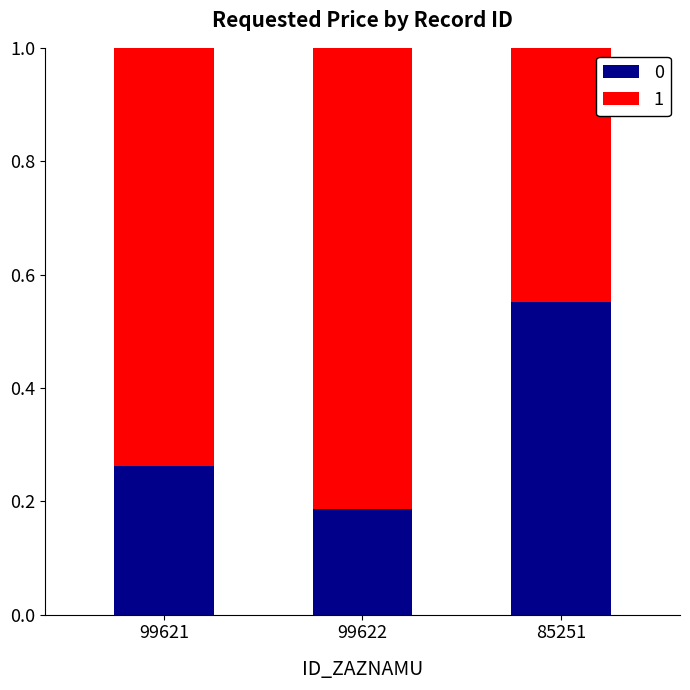

At which label is 0 closest to 0?

99622